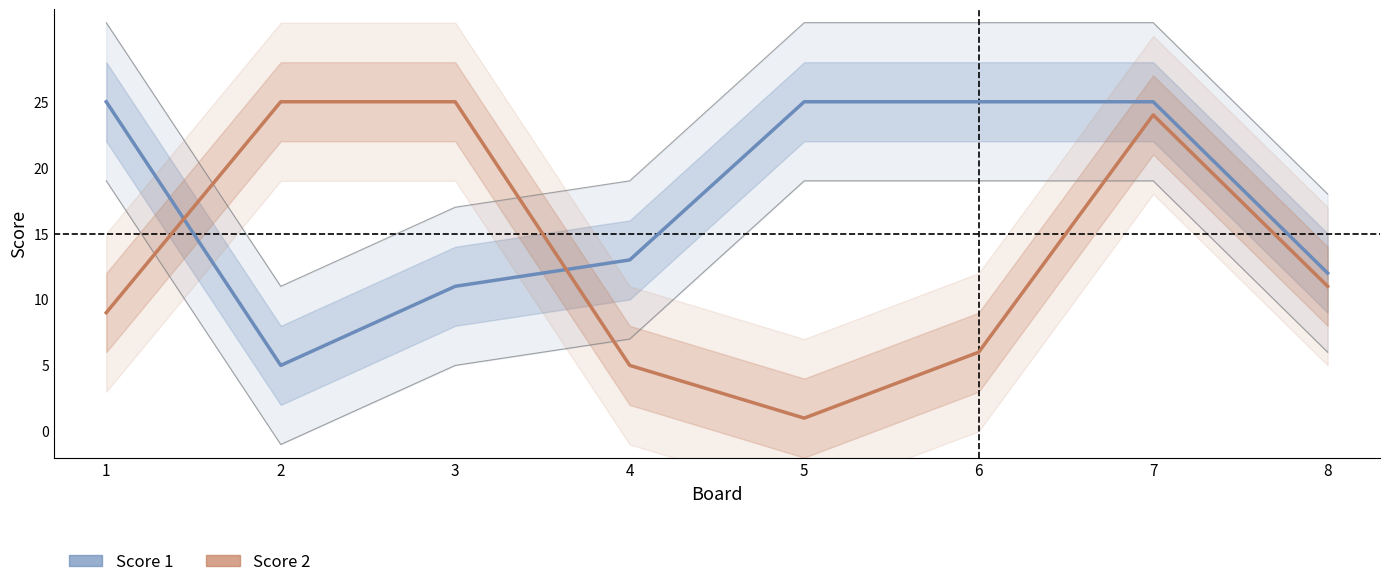

List the series in order of their peak value, highest first.

Score 1, Score 2